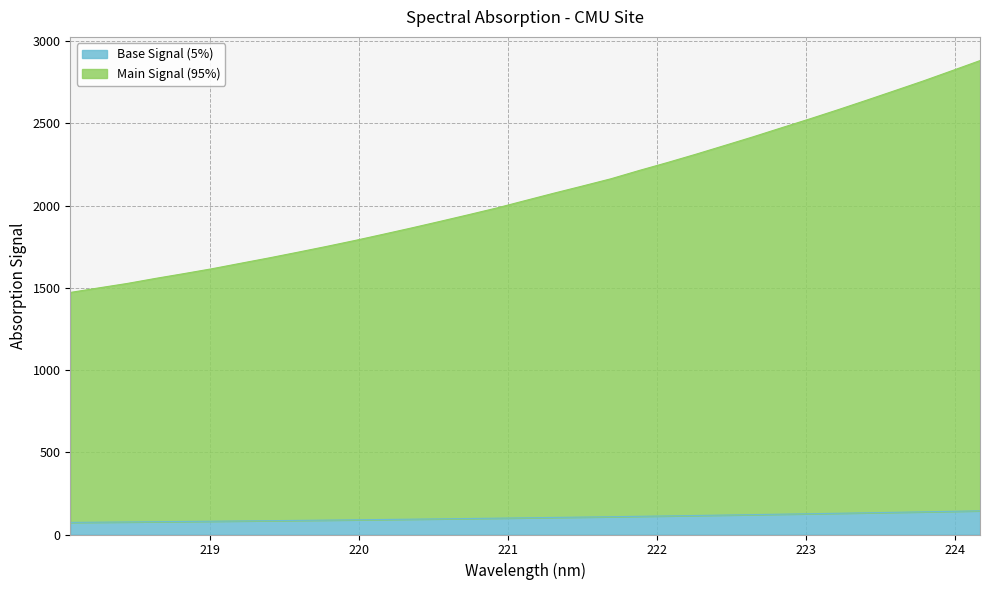

How many values are below 101?

16